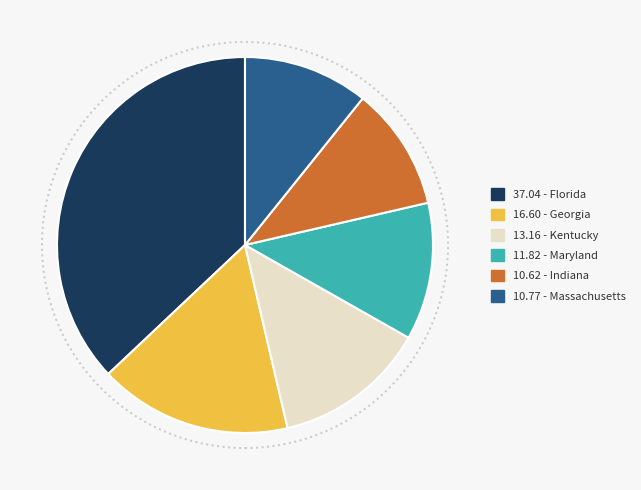

True or false: 13.16 - Kentucky accounts for 1% of the total.

False